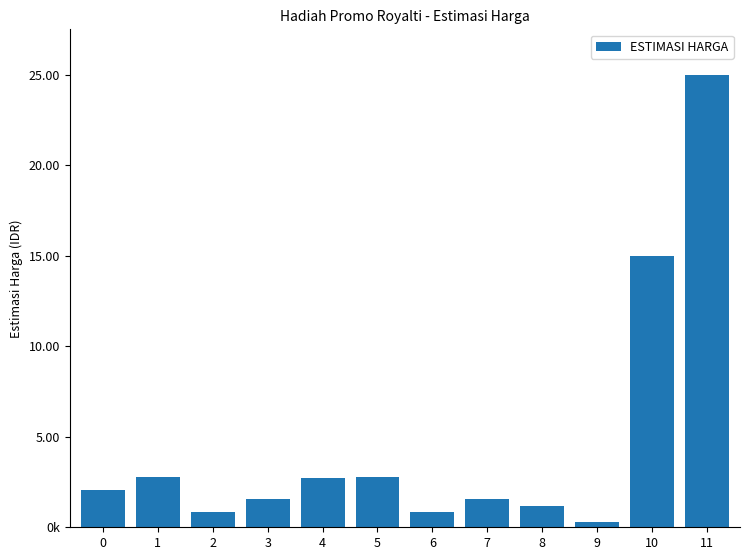

Between 2 and 4, which is larger?

4